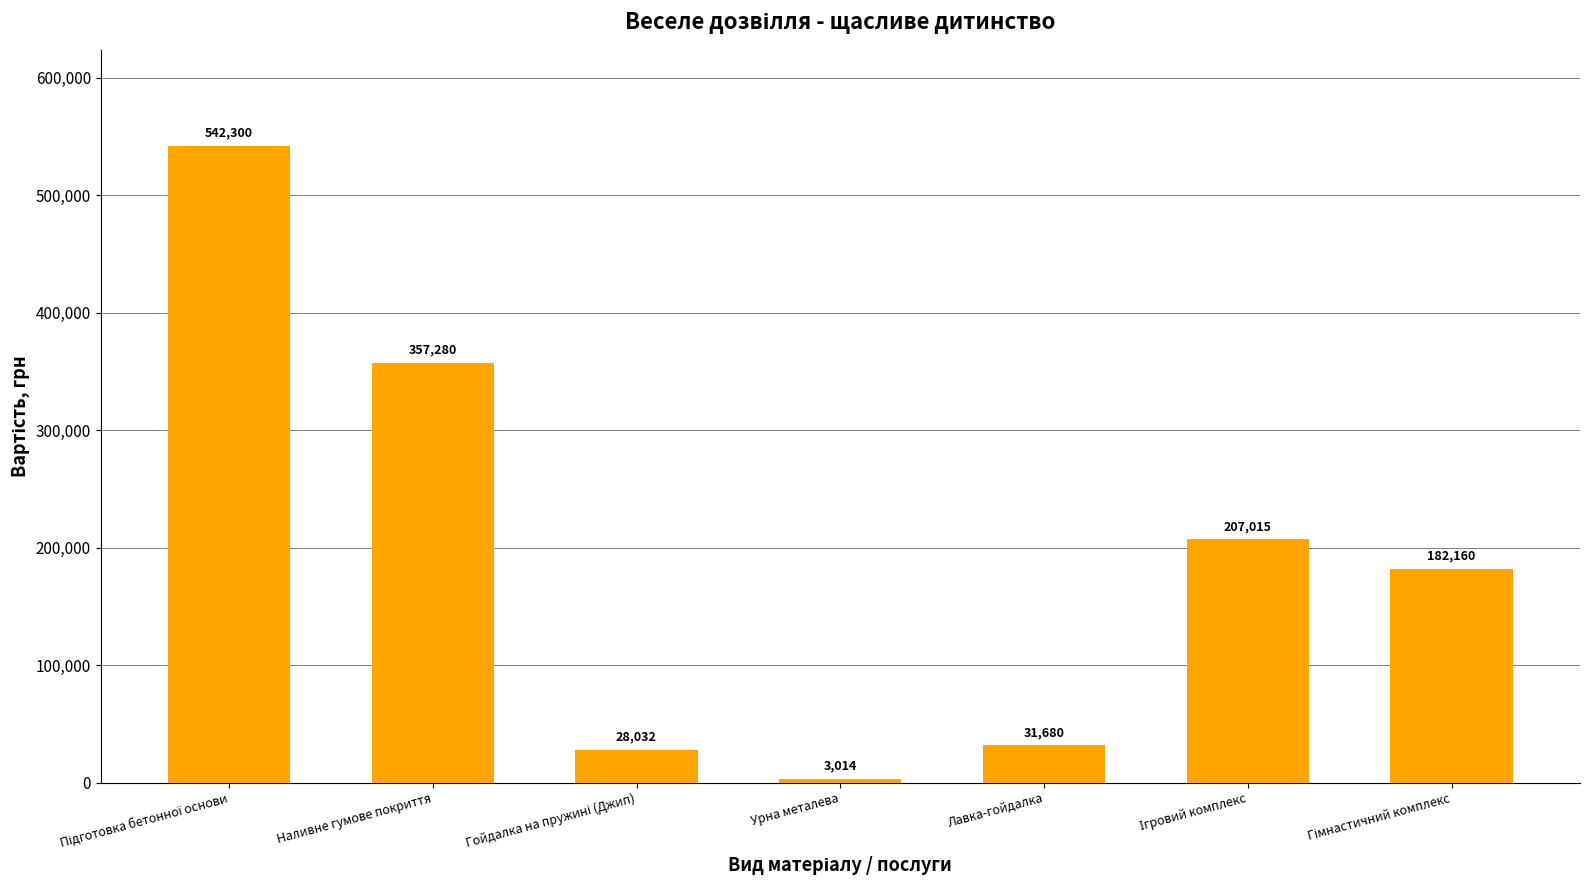

True or false: the data shows 357280 at Наливне гумове покриття.

True